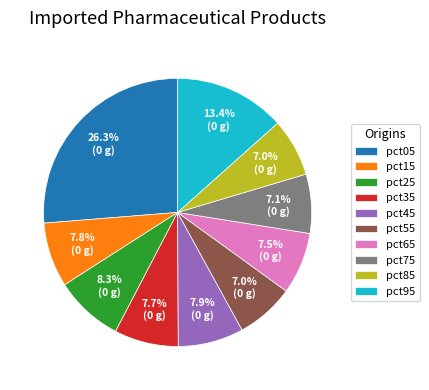

Do pct45 and pct95 together represent more than half of the pie?

No